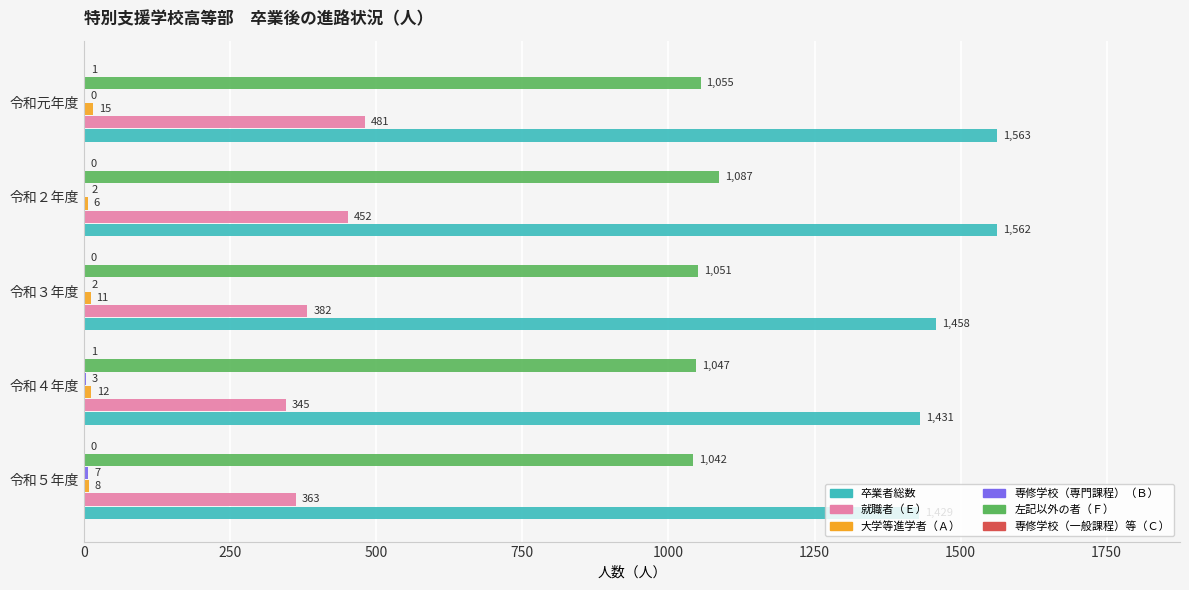

Which series has the widest spread of values?

就職者（Ｅ）